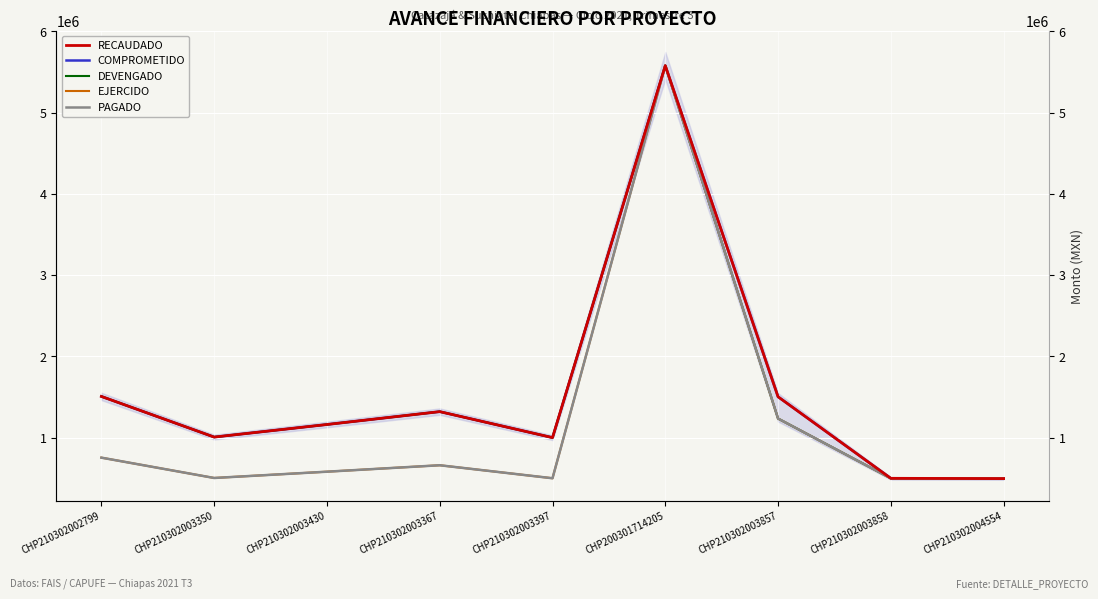

What are all the series names shown in the legend?

RECAUDADO, COMPROMETIDO, DEVENGADO, EJERCIDO, PAGADO